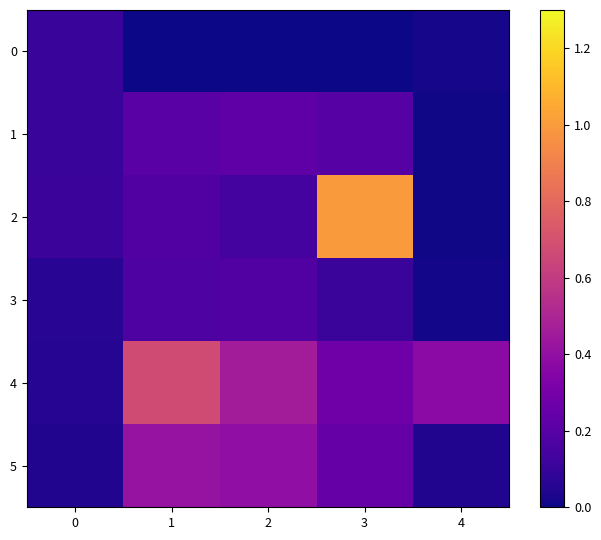

Reading left to right, what are all the values shown in this chart?

0: 0=0.1	1=0.0	2=0.0	3=0.0	4=0.0
1: 0=0.1	1=0.2	2=0.2	3=0.2	4=0.0
2: 0=0.1	1=0.2	2=0.1	3=1.0	4=0.0
3: 0=0.1	1=0.2	2=0.2	3=0.1	4=0.0
4: 0=0.1	1=0.7	2=0.5	3=0.3	4=0.4
5: 0=0.0	1=0.4	2=0.4	3=0.2	4=0.0